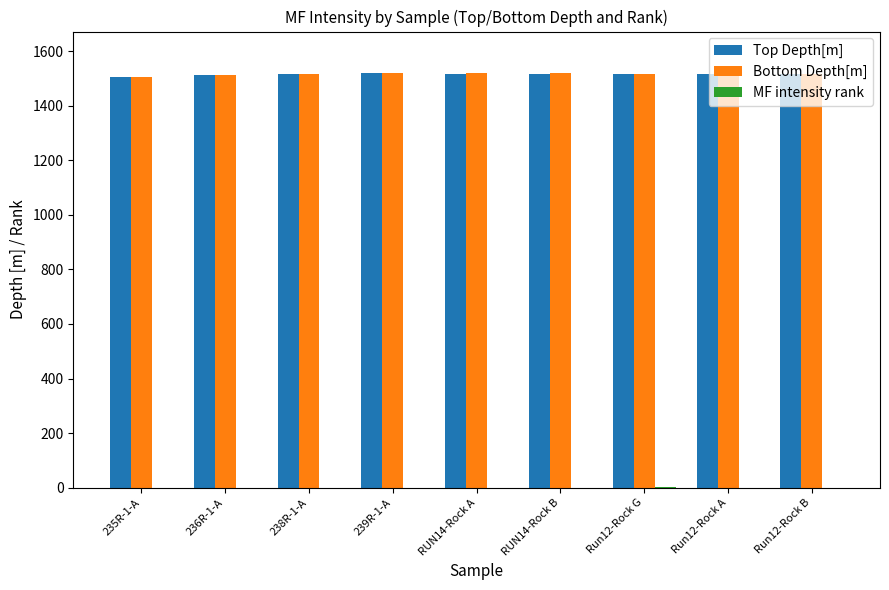

Where does the Bottom Depth[m] series first go above 1518?

238R-1-A